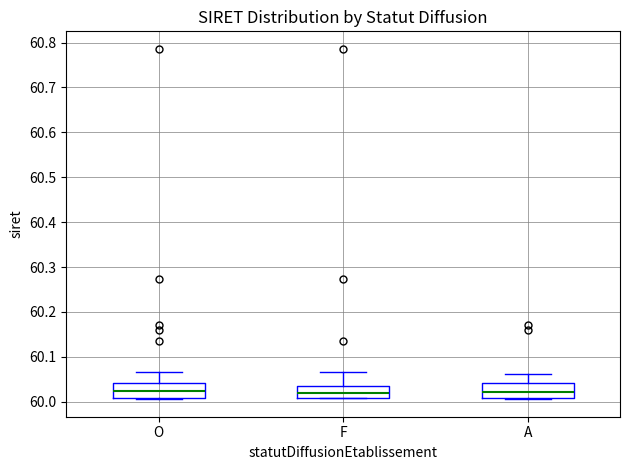

Reading left to right, transcribe this box plot: for each box, give where its median line is, the range the box spans, and where its two whiskers end, as read against the y-axis. The values are not printed on the chart, so give them approximately, as read against the axis.

O: median 60.02, box 60.01 to 60.04, whiskers 60.01 (just below the box's lower edge) to 60.07
F: median 60.02, box 60.01 to 60.04, whiskers 60.01 to 60.07
A: median 60.02, box 60.01 to 60.04, whiskers 60.01 (just below the box's lower edge) to 60.06